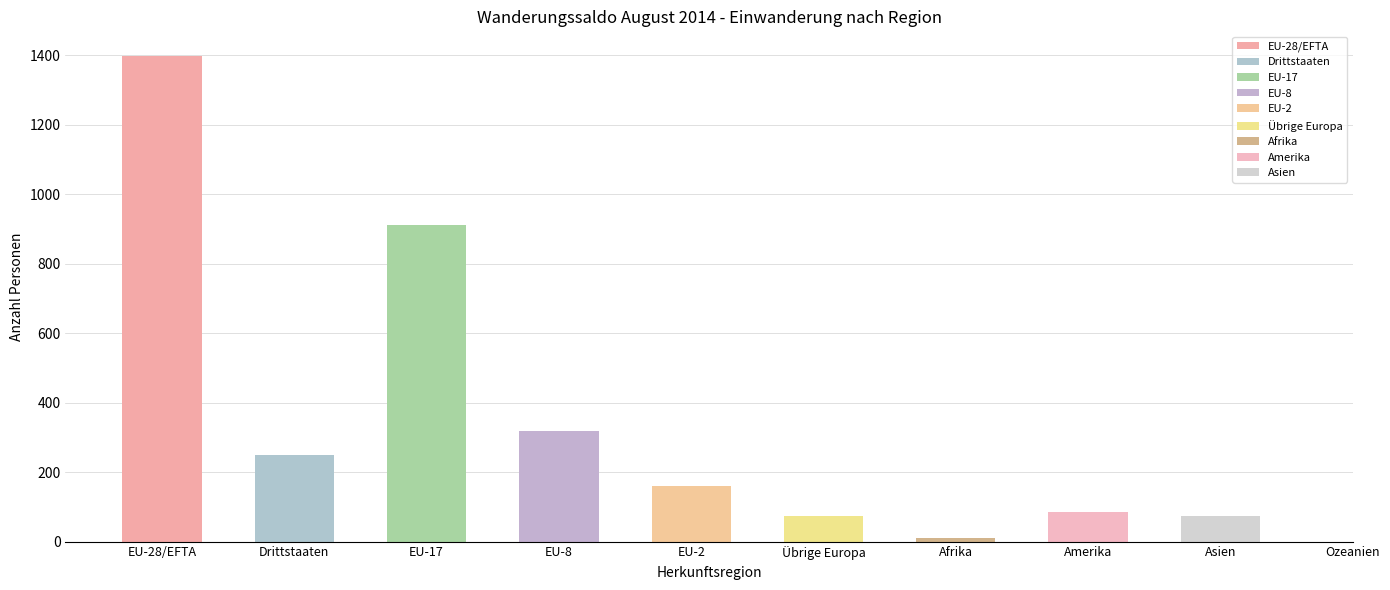

Are the bars horizontal?

No